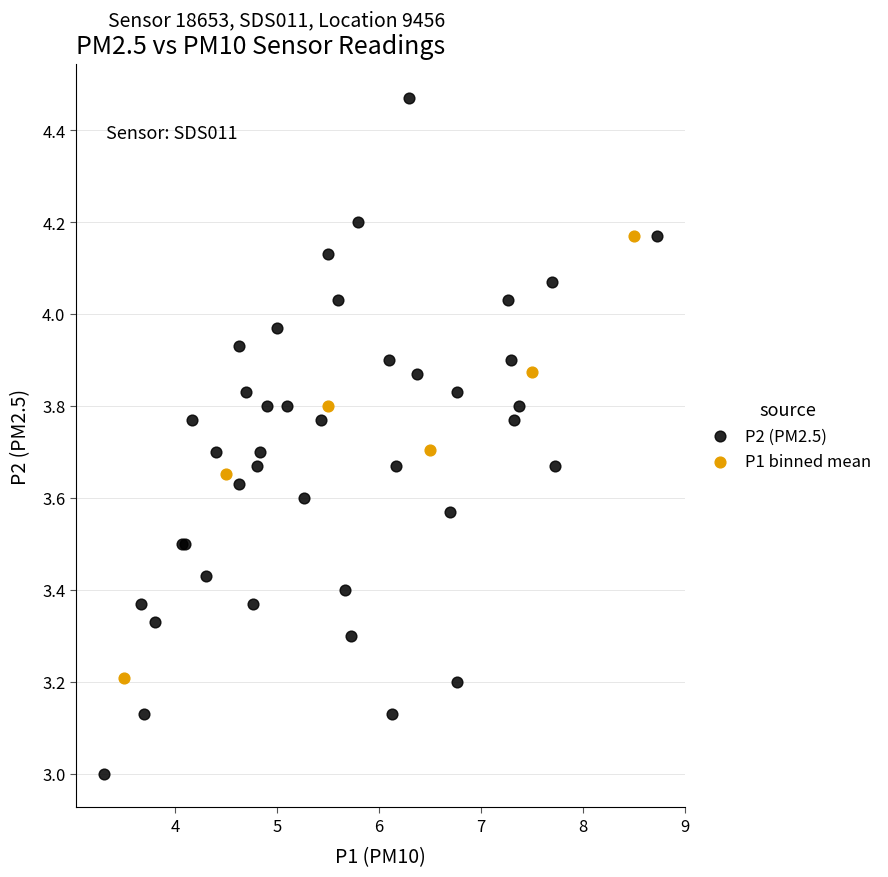

Which series contains the highest Y value?

P2 (PM2.5)